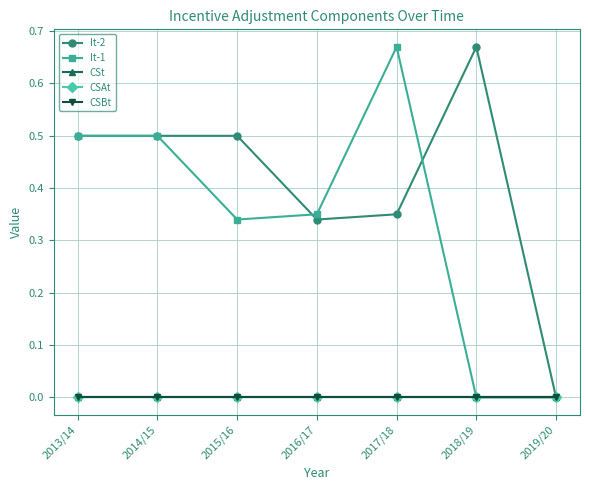

What are all the series names shown in the legend?

It-2, It-1, CSt, CSAt, CSBt